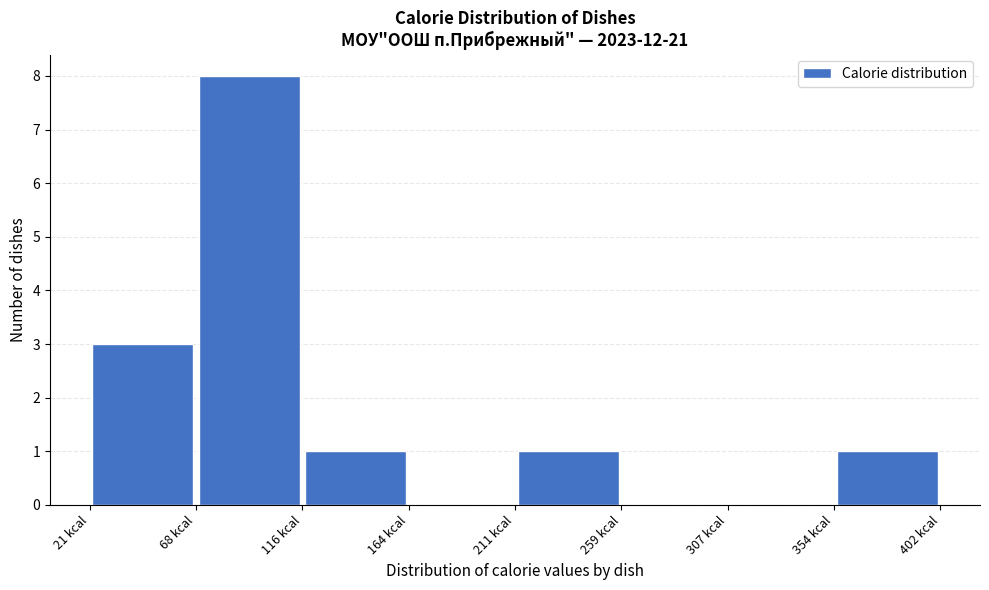

Reading left to right, list every bar in this chart as the range it spans on the x-axis followed by its height. Neither the bar edges nor the heights are printed on the chart, so give them approximately, as read against the axes.

20 to 70: 3
70 to 115: 8
115 to 165: 1
165 to 210: 0
210 to 260: 1
260 to 305: 0
305 to 355: 0
355 to 400: 1